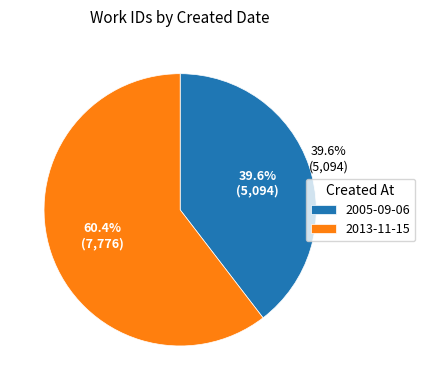

Which category accounts for the majority?

2013-11-15